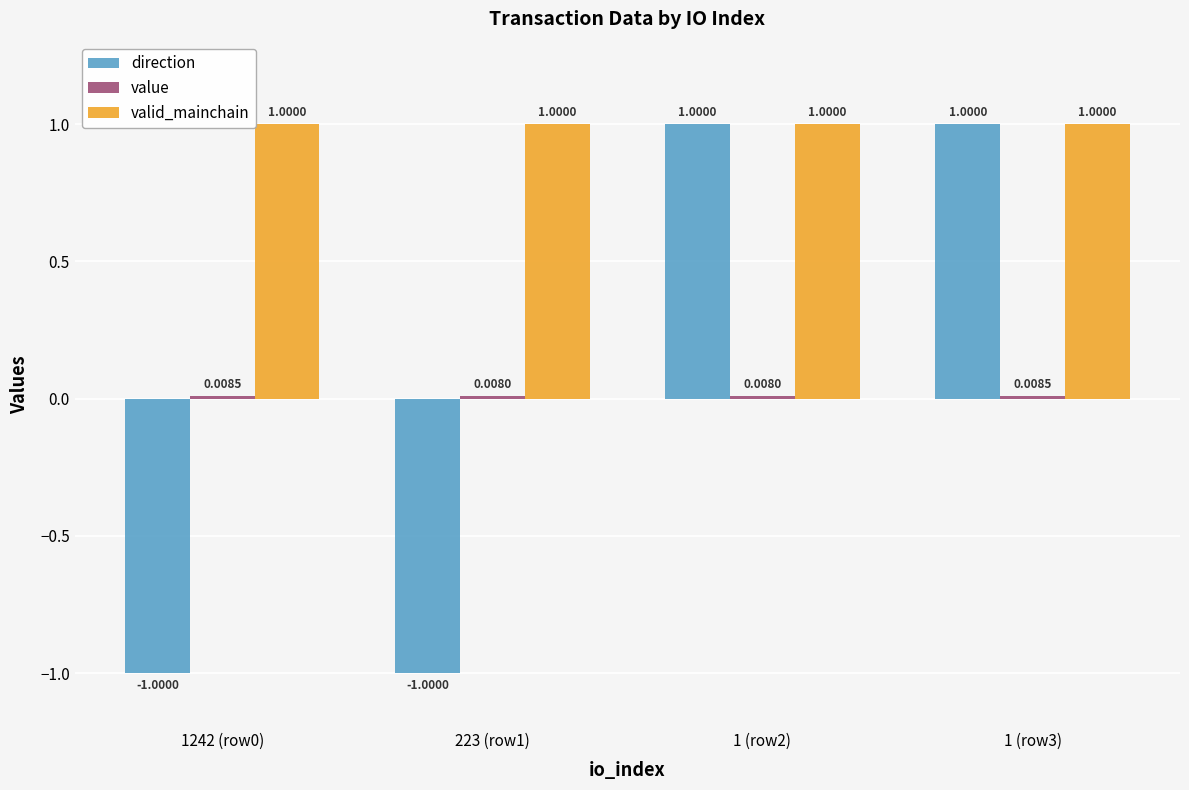

Which series changed the most between 1242 (row0) and 1 (row3)?

direction